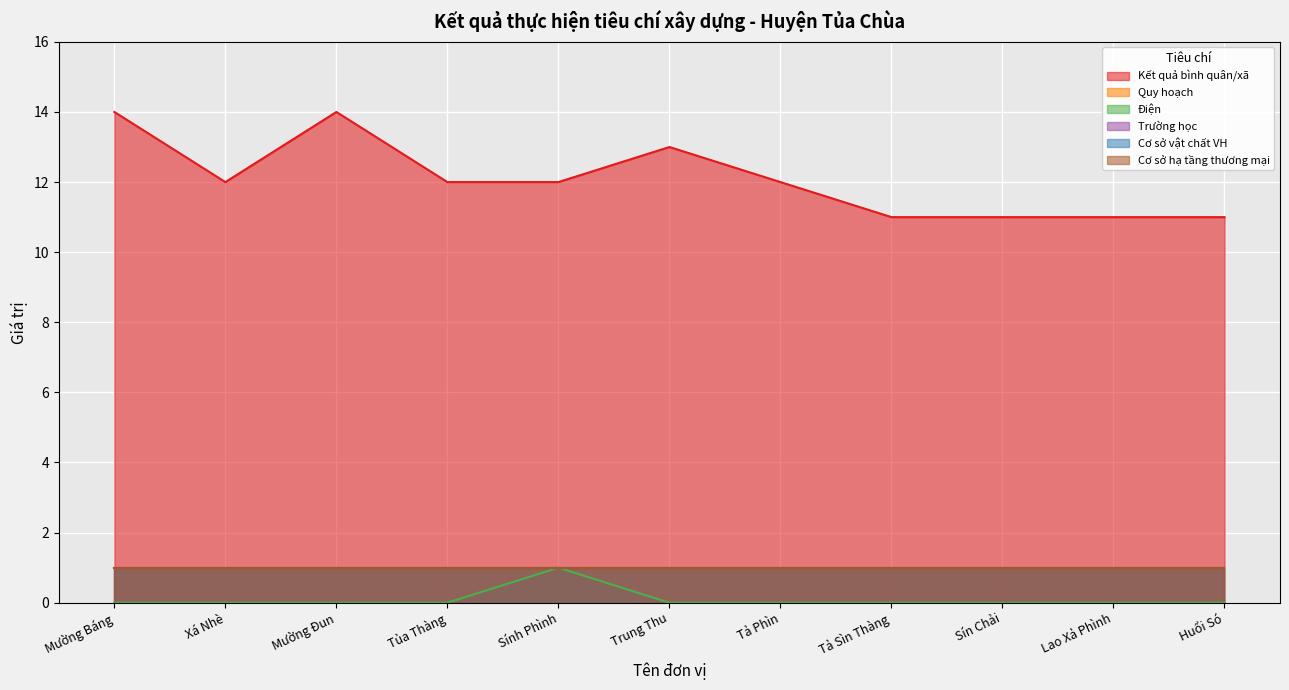

List the labels in order of Trường học value, smallest first.

Mường Báng, Xá Nhè, Mường Đun, Tủa Thàng, Sính Phình, Trung Thu, Tả Phìn, Tả Sìn Thàng, Sín Chải, Lao Xả Phình, Huổi Só